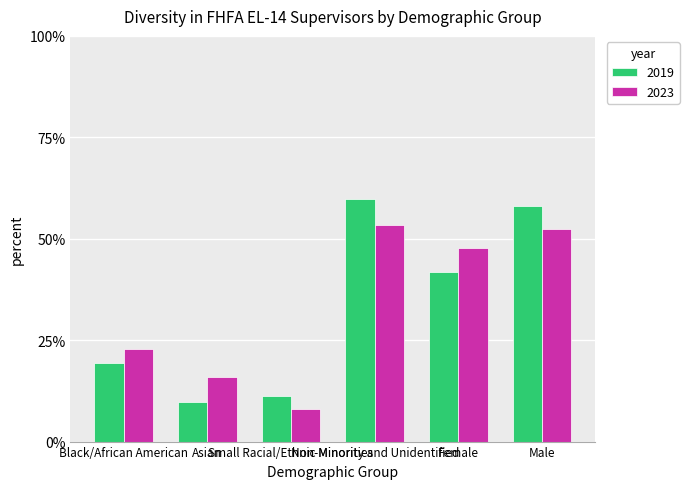

What is the difference between the 2023 values at Small Racial/Ethnic Minorities and Male?

44.3